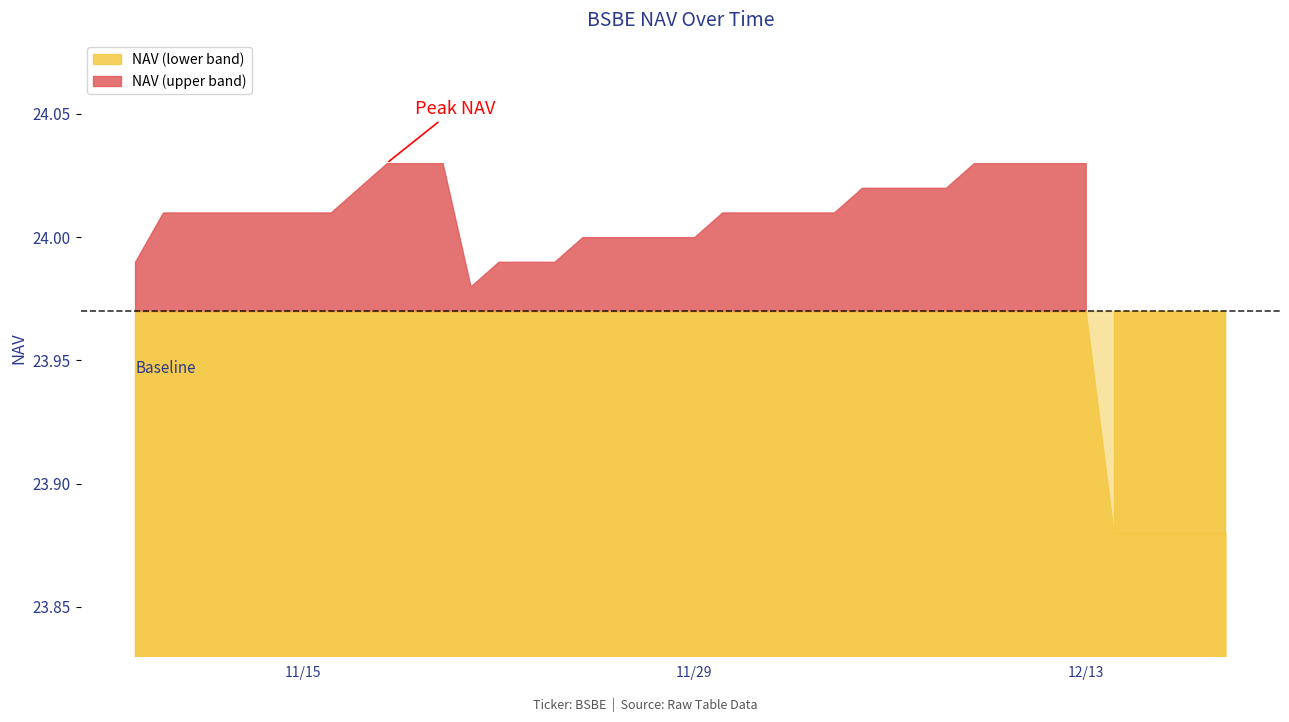

What is the sum of the values at 11/21/2022 and 12/18/2022?

47.9